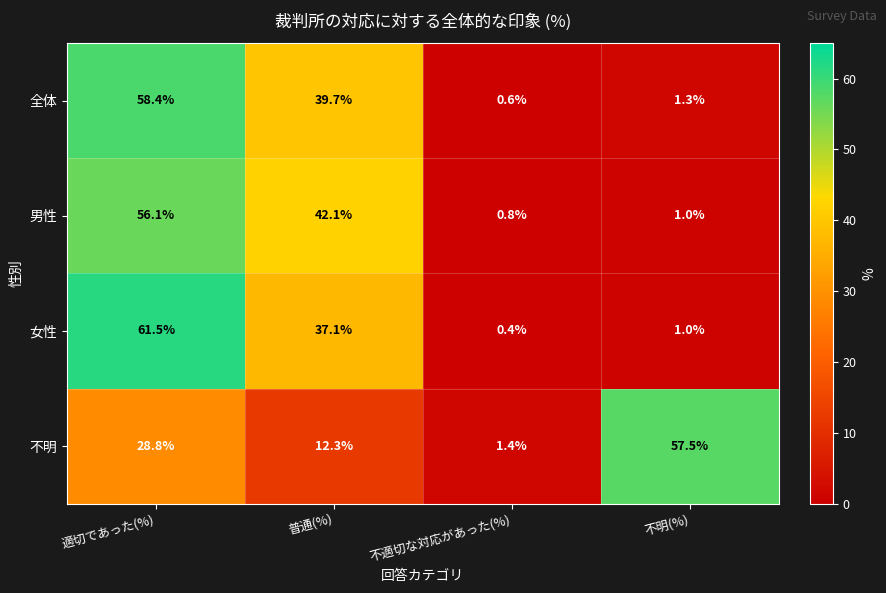

Read the 不明 value at 適切であった(%).

28.8